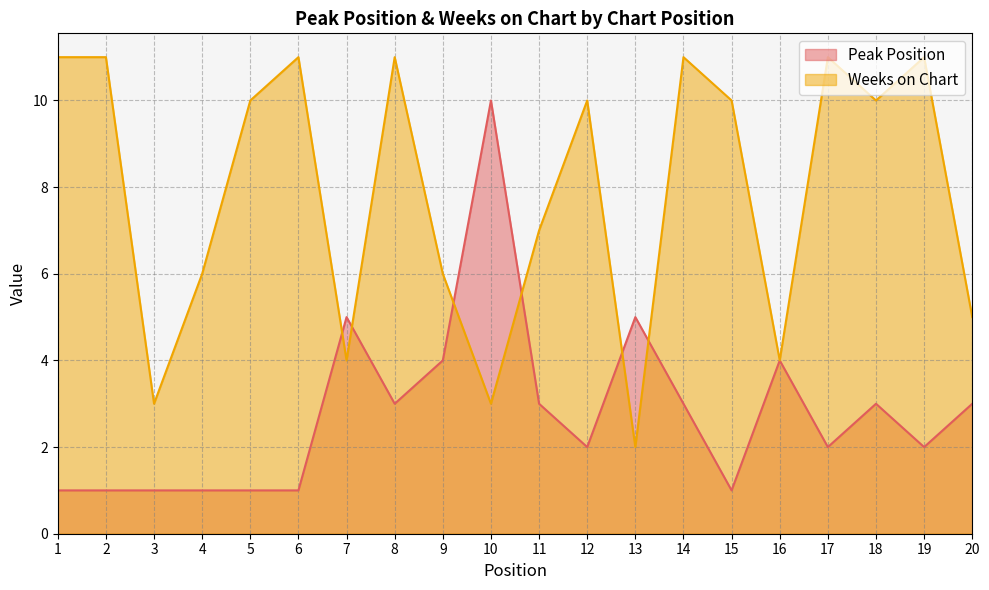

Which category has the lowest value in the Weeks on Chart series?

13